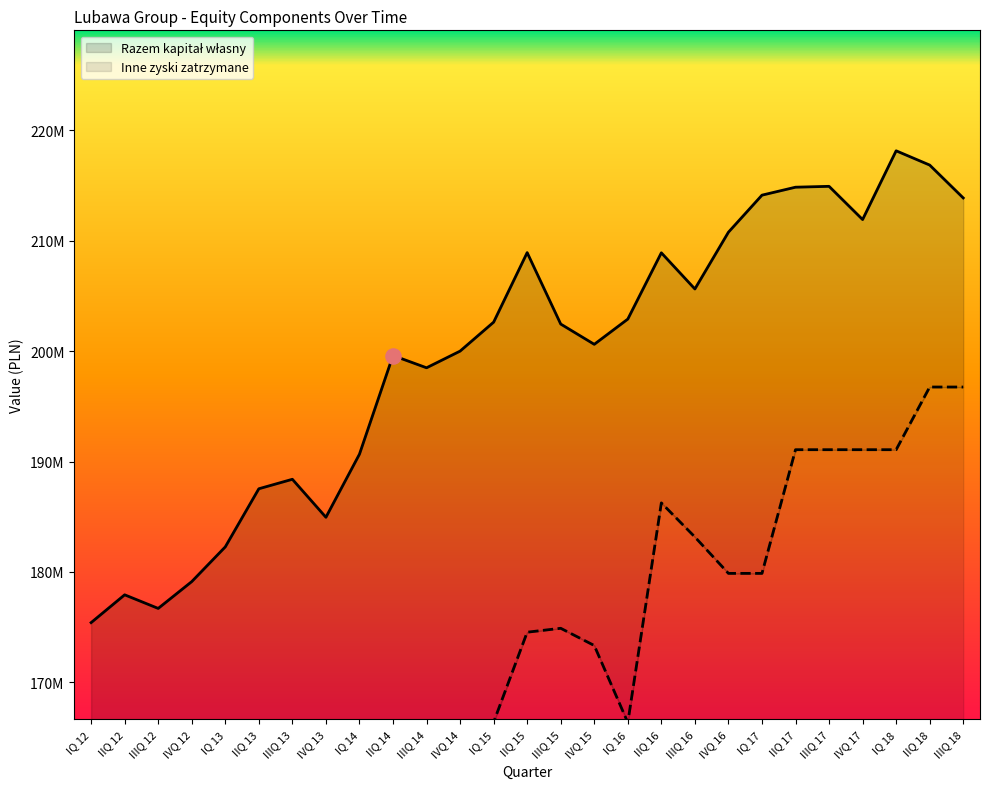

Which series has the largest total across all categories?

Razem kapitał własny